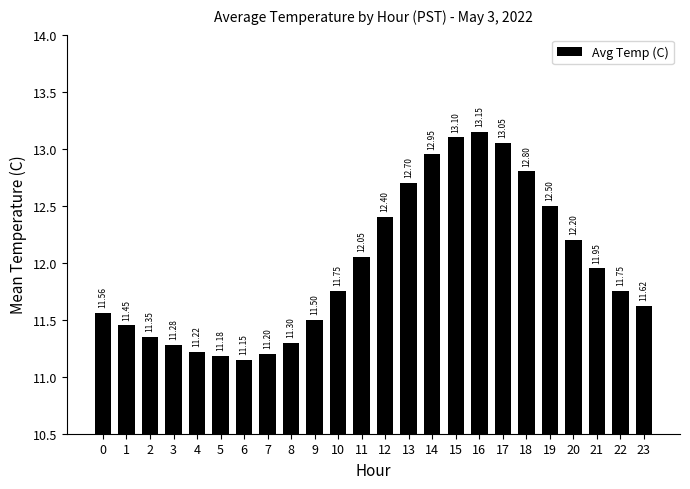

What is the change in value from 0 to 10?

+0.2